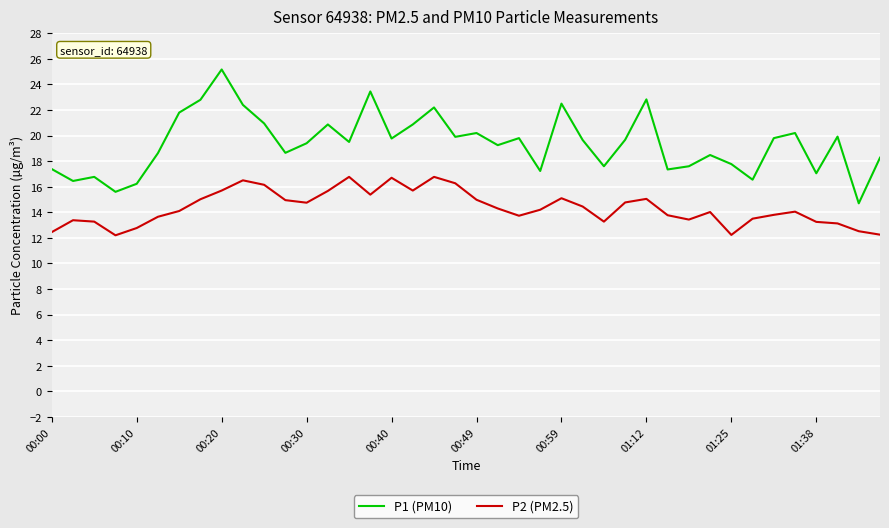

Is this an area chart (filled region under the line)?

No